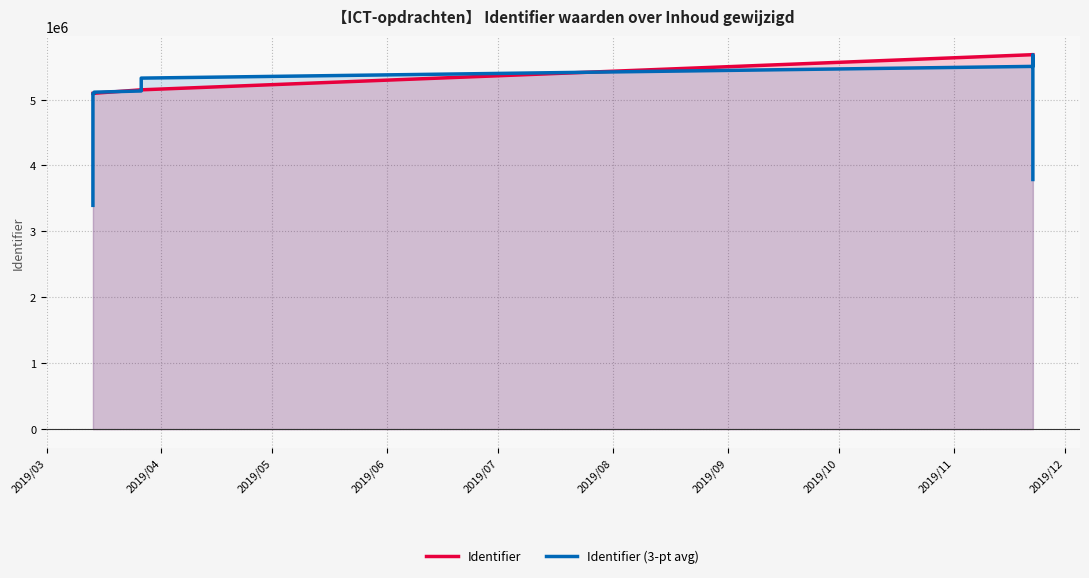

Where do Identifier and Identifier (3-pt avg) first cross each other?

2019/03 and 2019/04